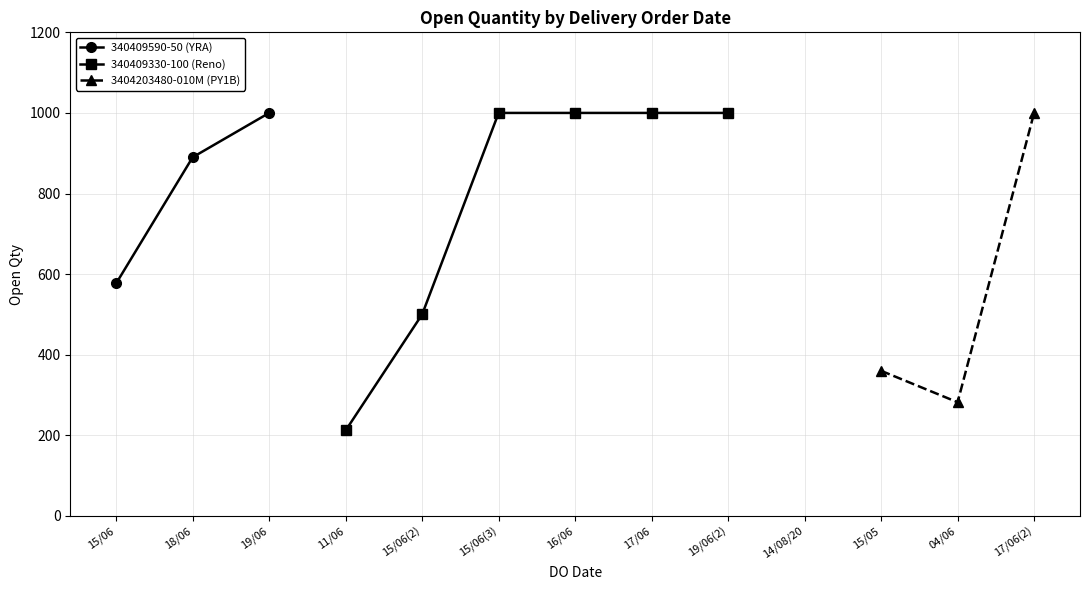

Is it true that the value at 18/06 is 305?

False